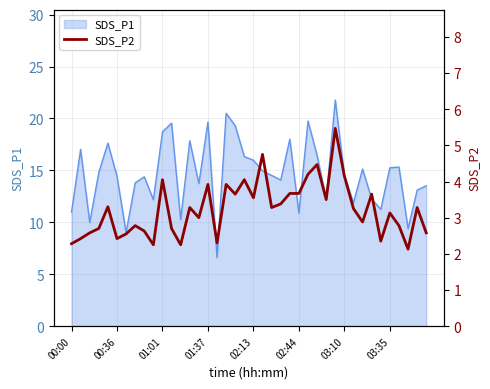

The value of SDS_P1 at 03:35 is 15.2. True or false?

True